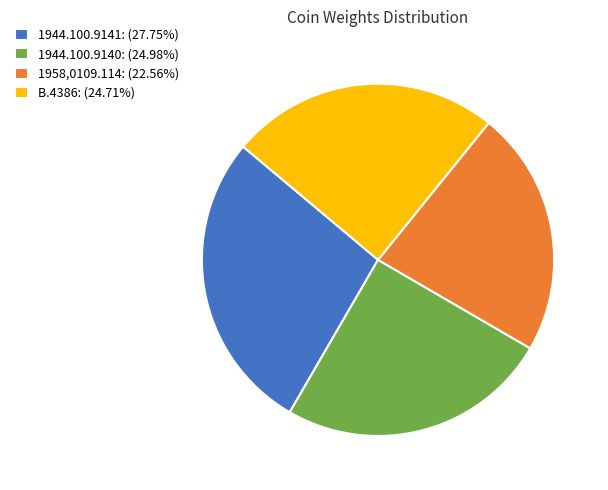

Combined, do 1944.100.9141: (27.75%) and B.4386: (24.71%) account for over 50%?

Yes